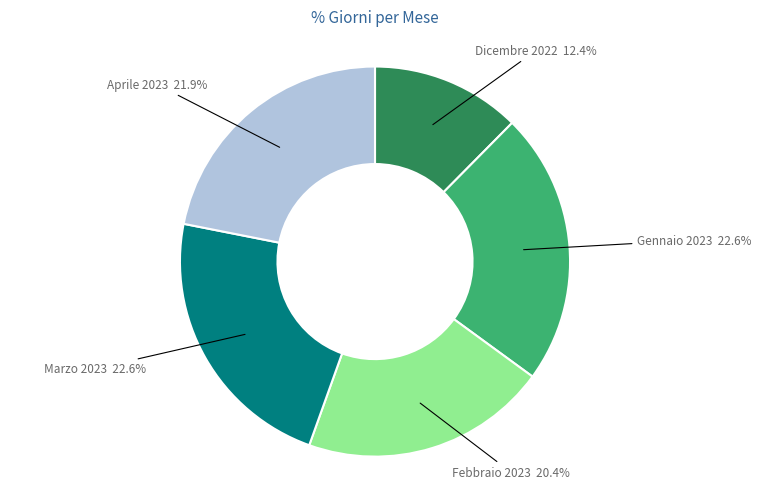

How many segments does this pie chart have?

5